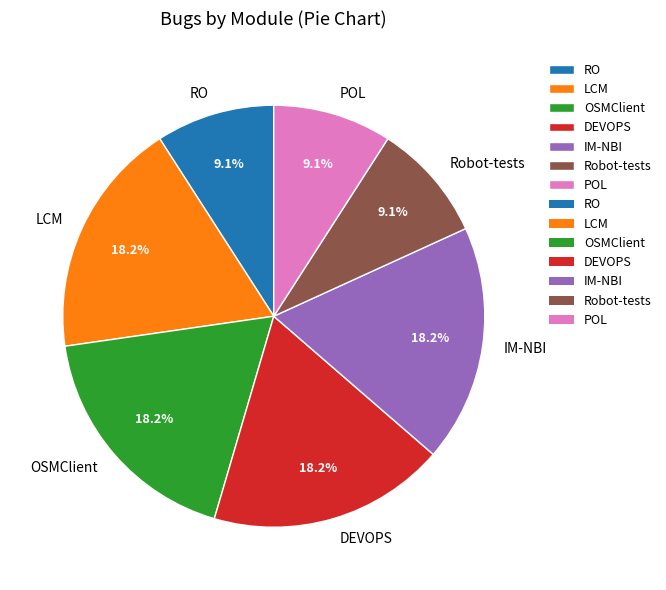

To the nearest percent, what is the average slice percentage?

14%